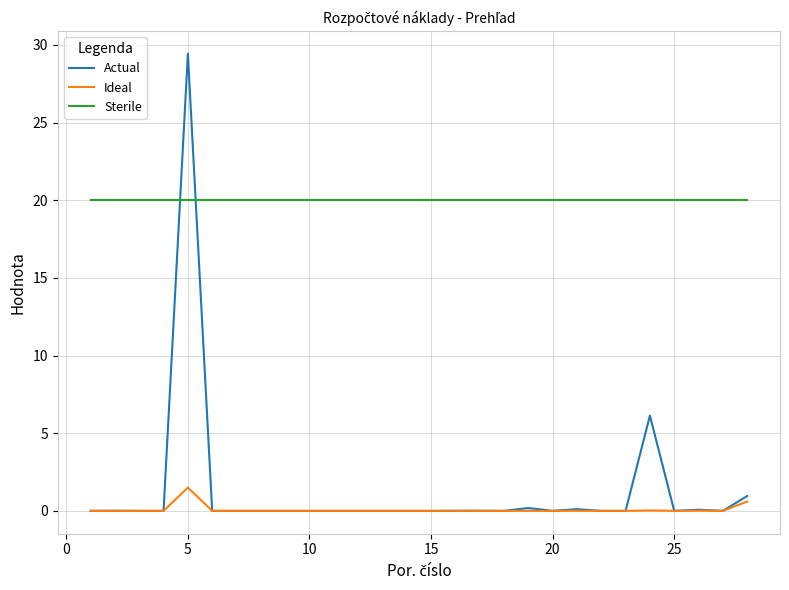

What is the sum of all Actual values?

36.9